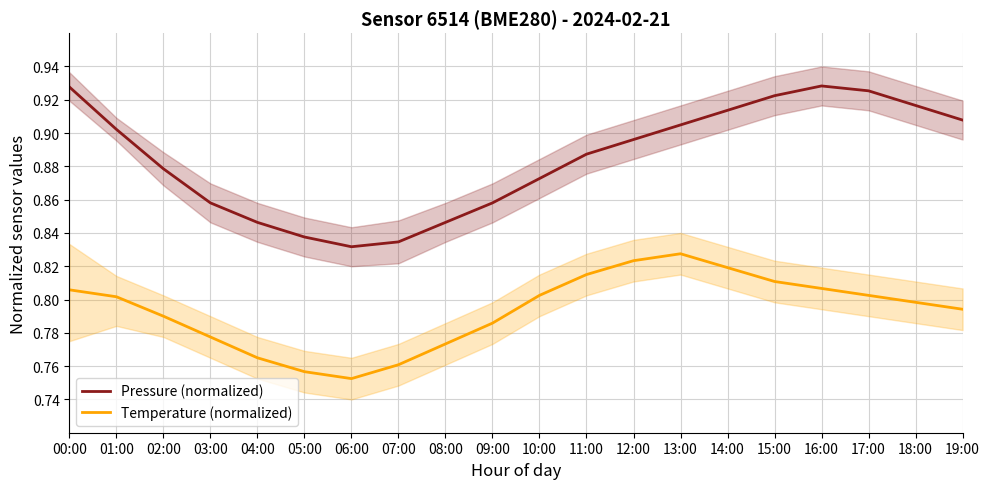

Which series has the widest spread of values?

Pressure (normalized)